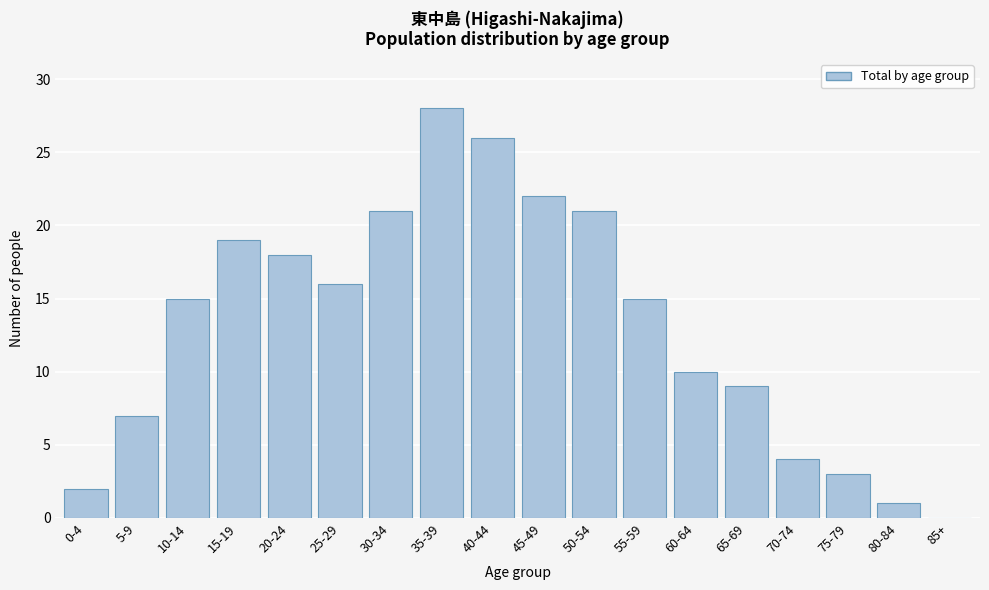

Reading left to right, extract all data points from this chart.

0-4=2	5-9=7	10-14=15	15-19=19	20-24=18	25-29=16	30-34=21	35-39=28	40-44=26	45-49=22	50-54=21	55-59=15	60-64=10	65-69=9	70-74=4	75-79=3	80-84=1	85+=0